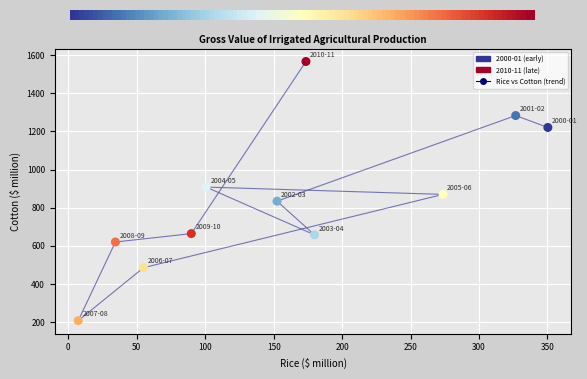

What is the average X value?

158.5